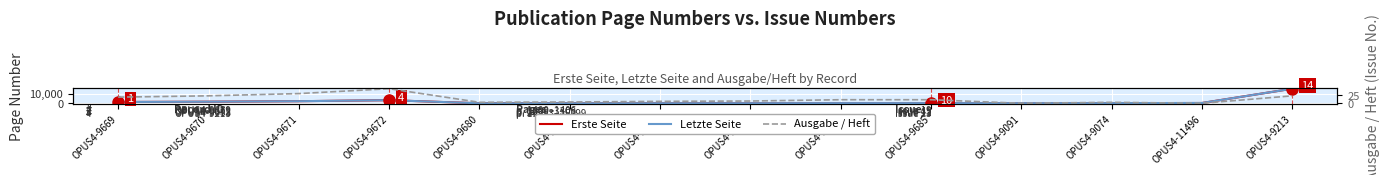

What is the average value of the Erste Seite series?

1813